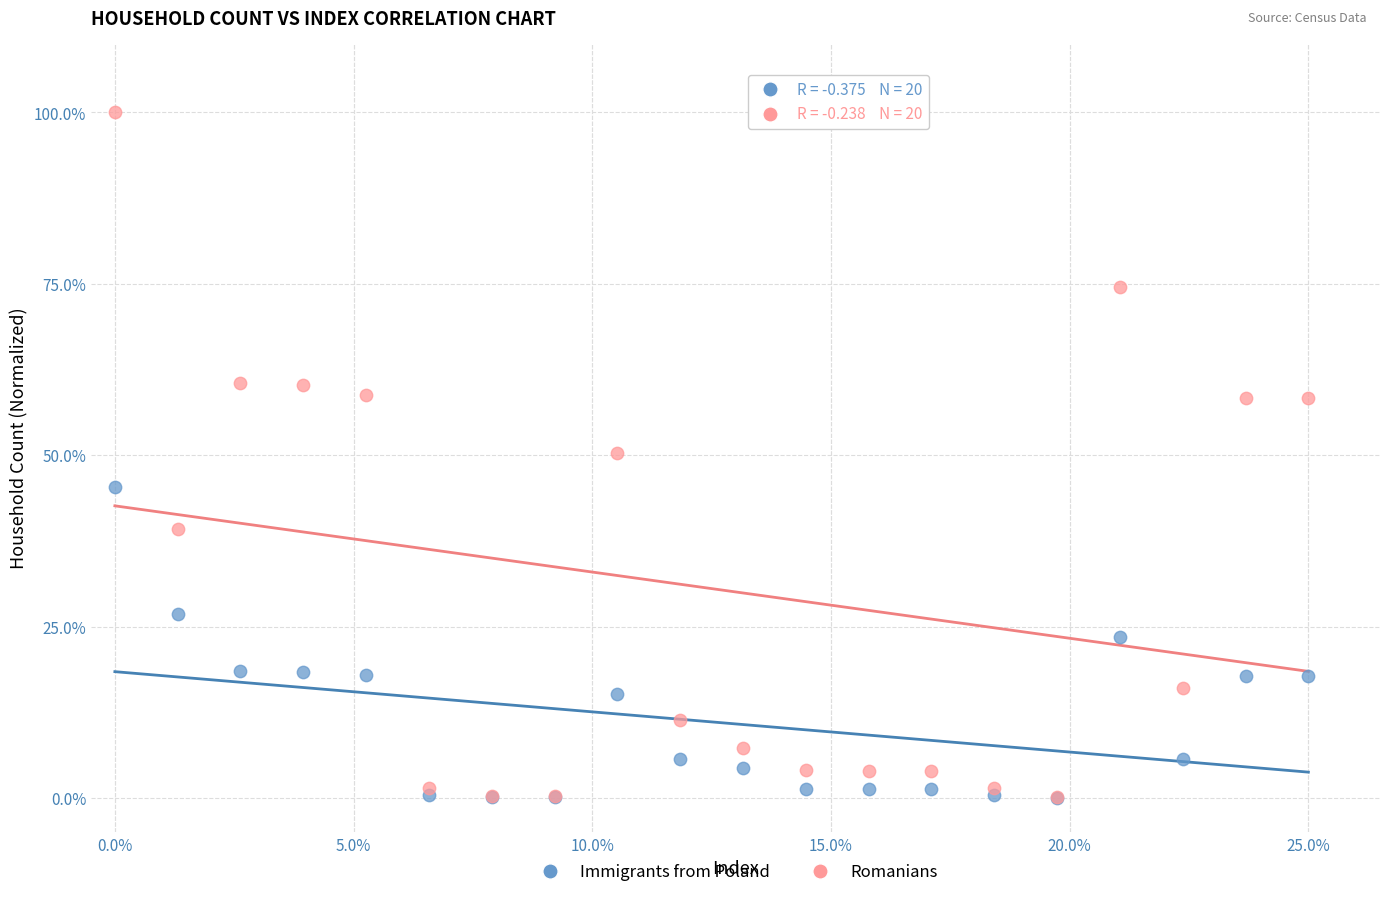

Which series has the widest spread of Y values?

Romanians